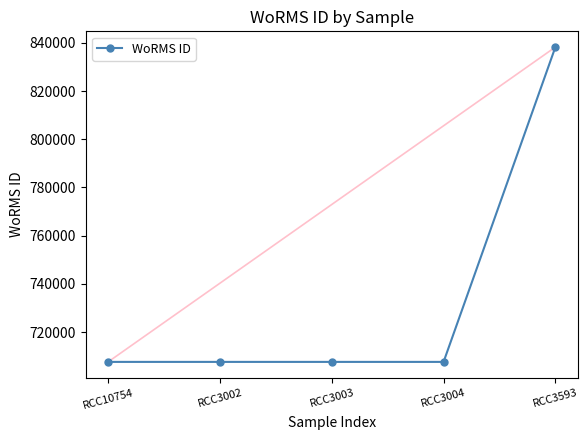

Approximately how many times larger is the value at RCC3002 compared to RCC10754?

1.0